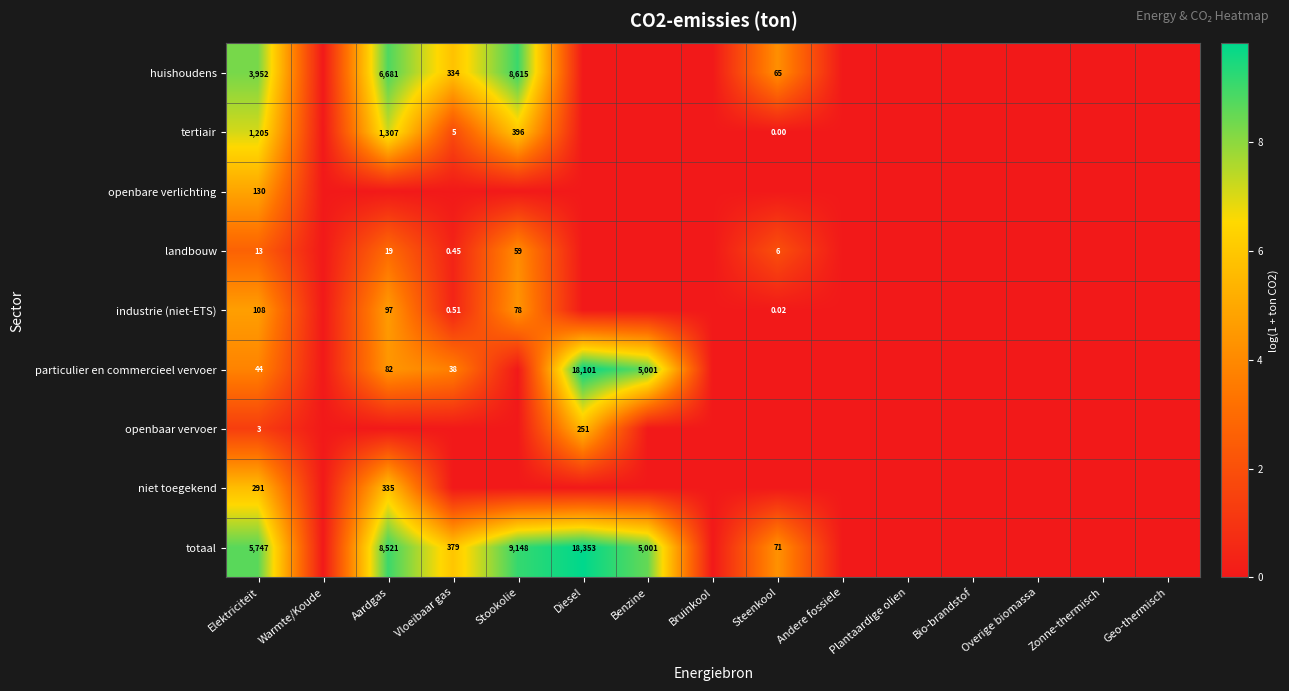

At Benzine, list the series in order from largest to smallest.

particulier en commercieel vervoer, totaal, huishoudens, tertiair, openbare verlichting, landbouw, industrie (niet-ETS), openbaar vervoer, niet toegekend